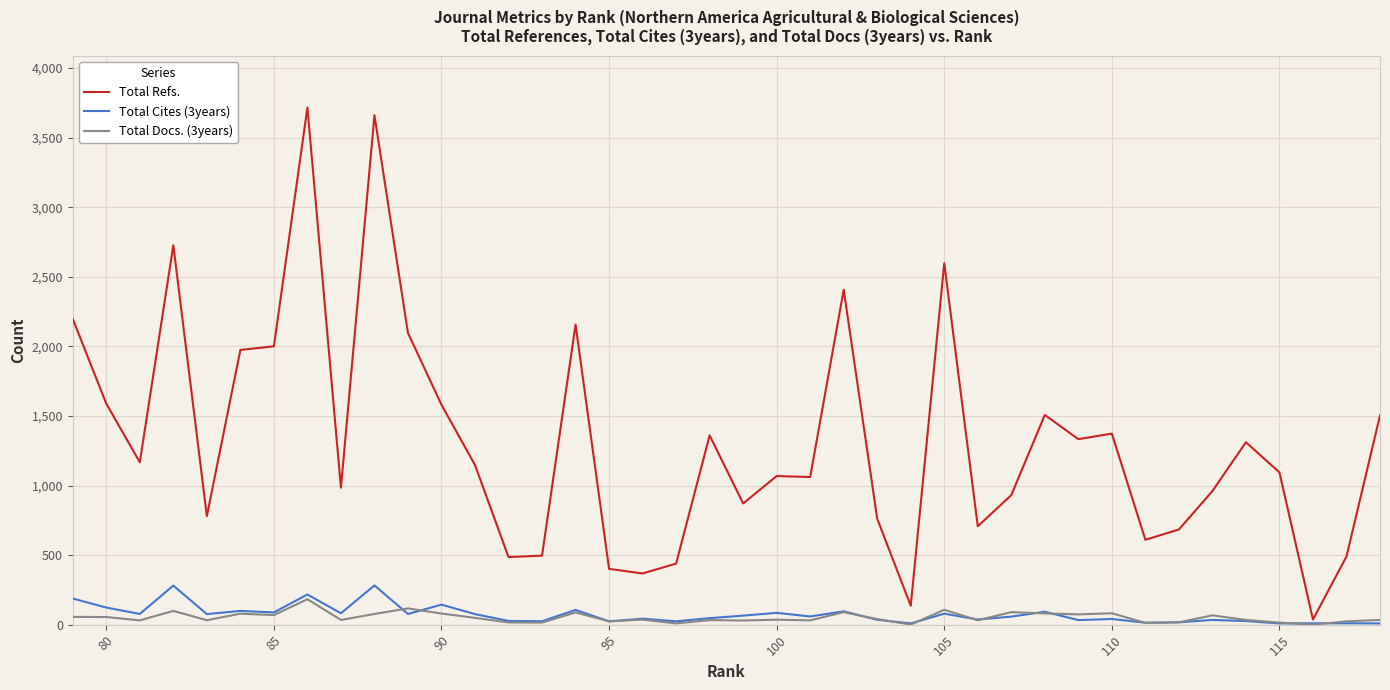

What are all the series names shown in the legend?

Total Refs., Total Cites (3years), Total Docs. (3years)